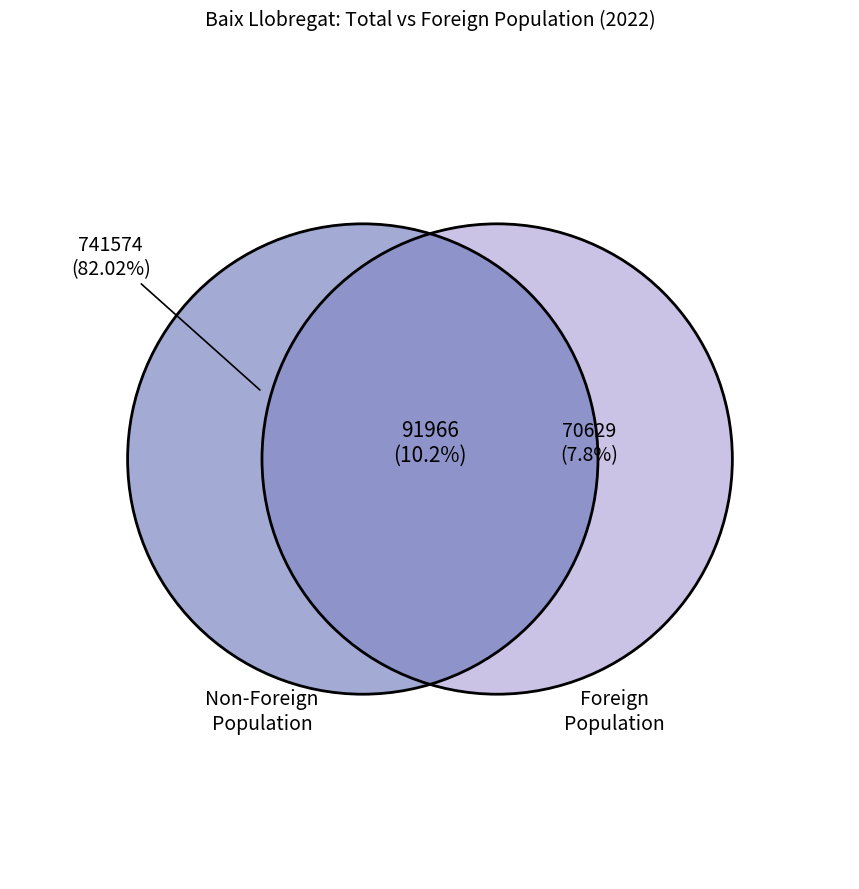

True or false: 2018 accounts for 1% of the total.

False